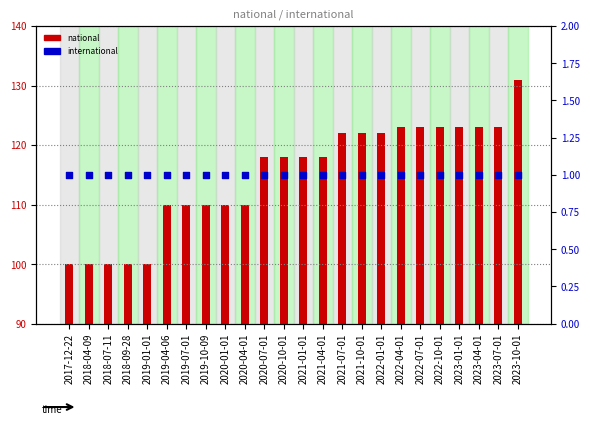

At how many categories does at least one series exceed 74?

24